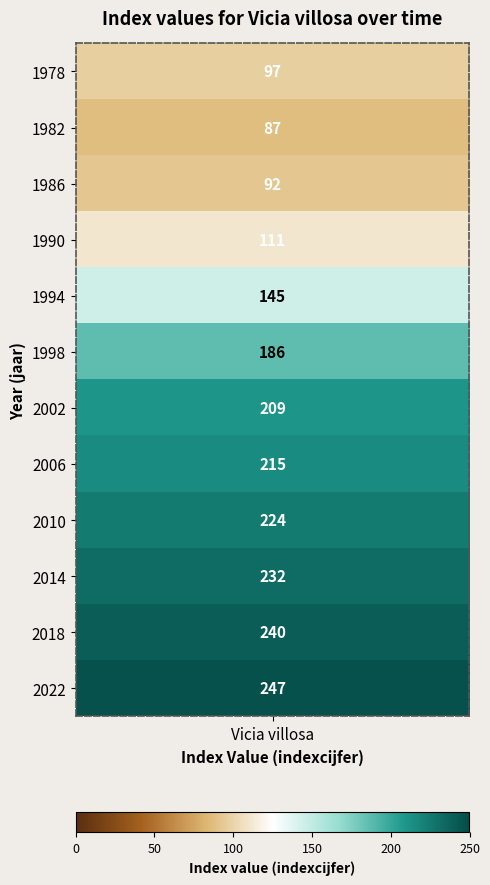

Reading left to right, what are all the values shown in this chart?

97	87	92	111	145	186	209	215	224	232	240	247